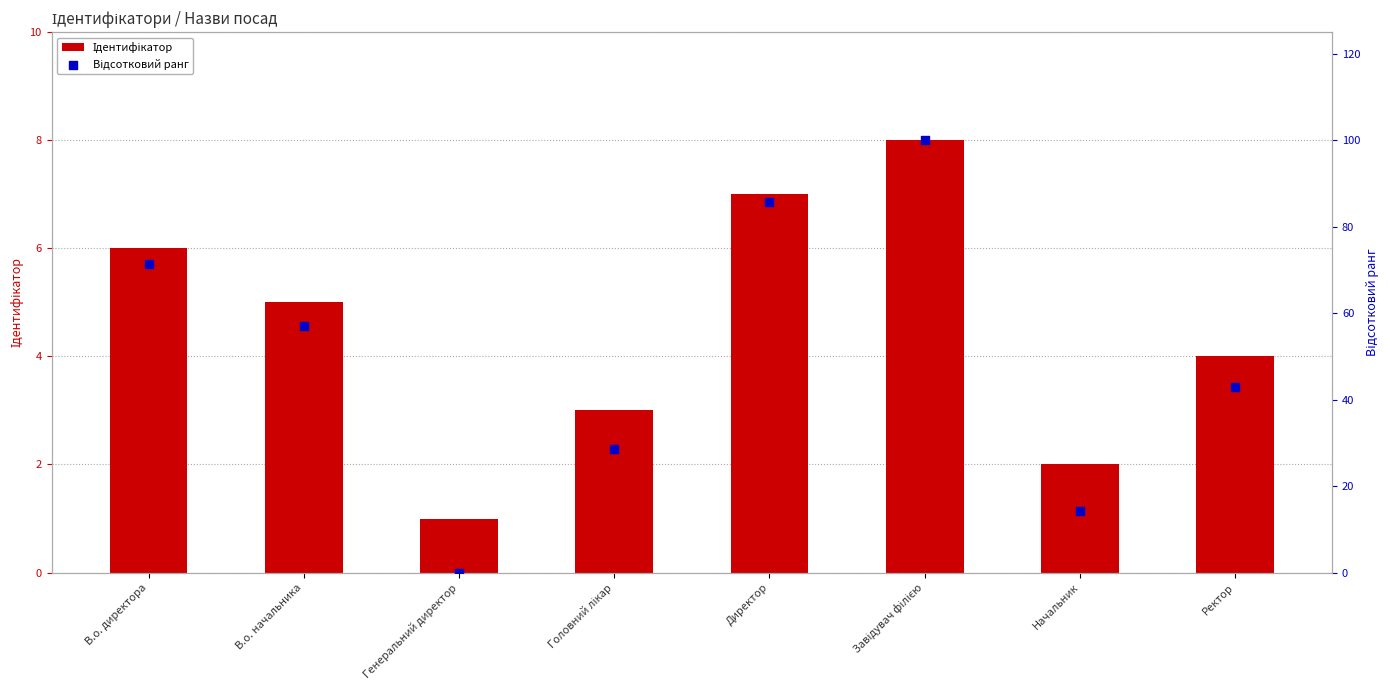

At which category is the sum across all series the highest?

Завідувач філією